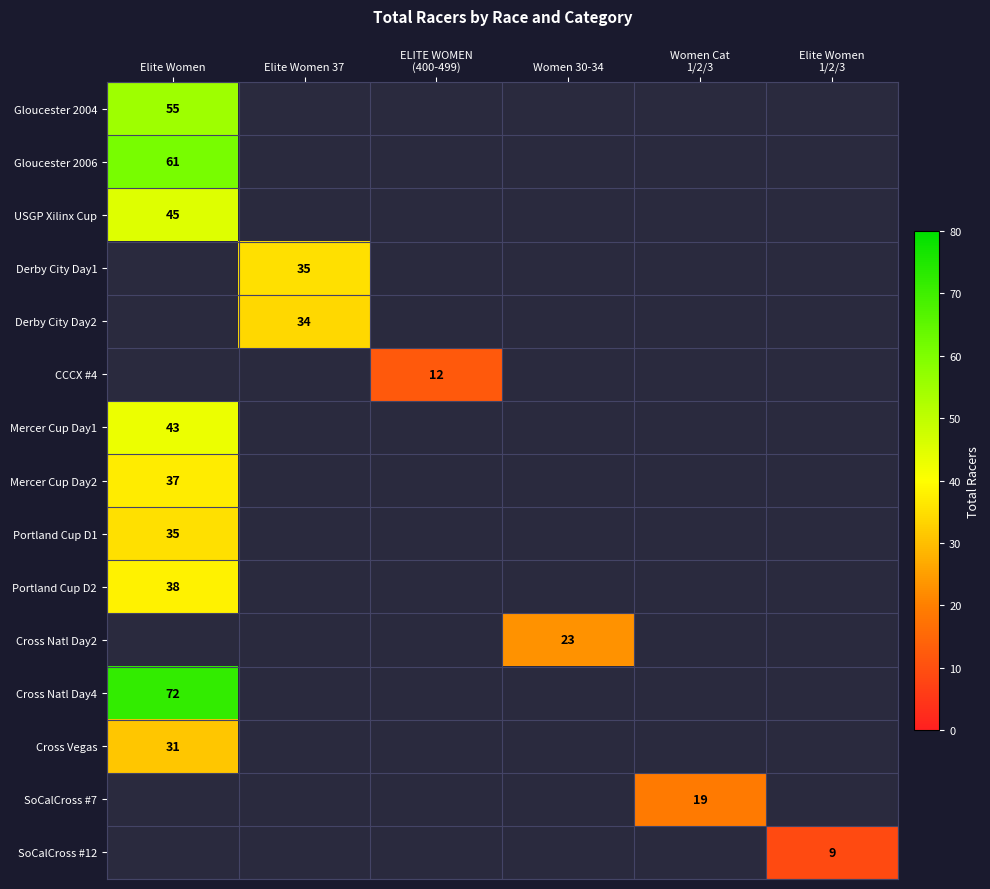

The Portland Cup D1 series shows 11 at Elite Women. True or false?

False